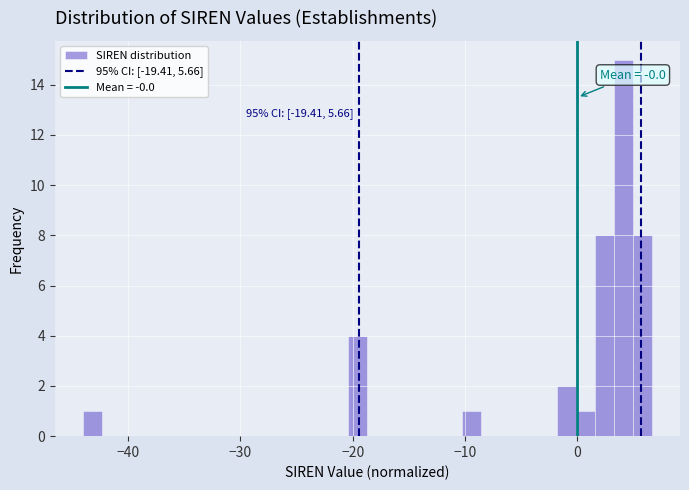

Read against the x-axis, roughly where is the centre of the tallest bar?

4